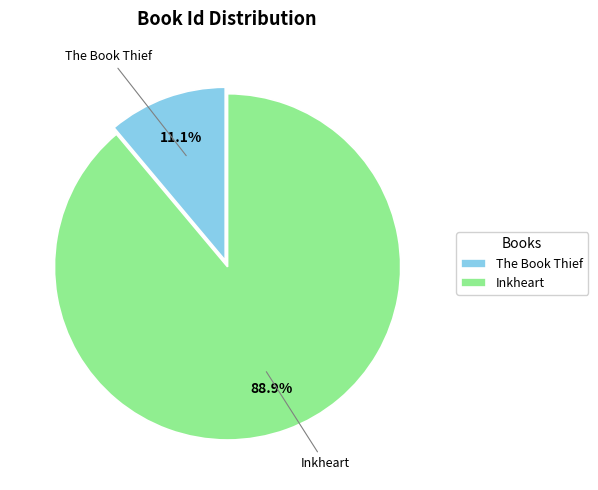

To the nearest percent, what percentage of the pie is Inkheart?

89%